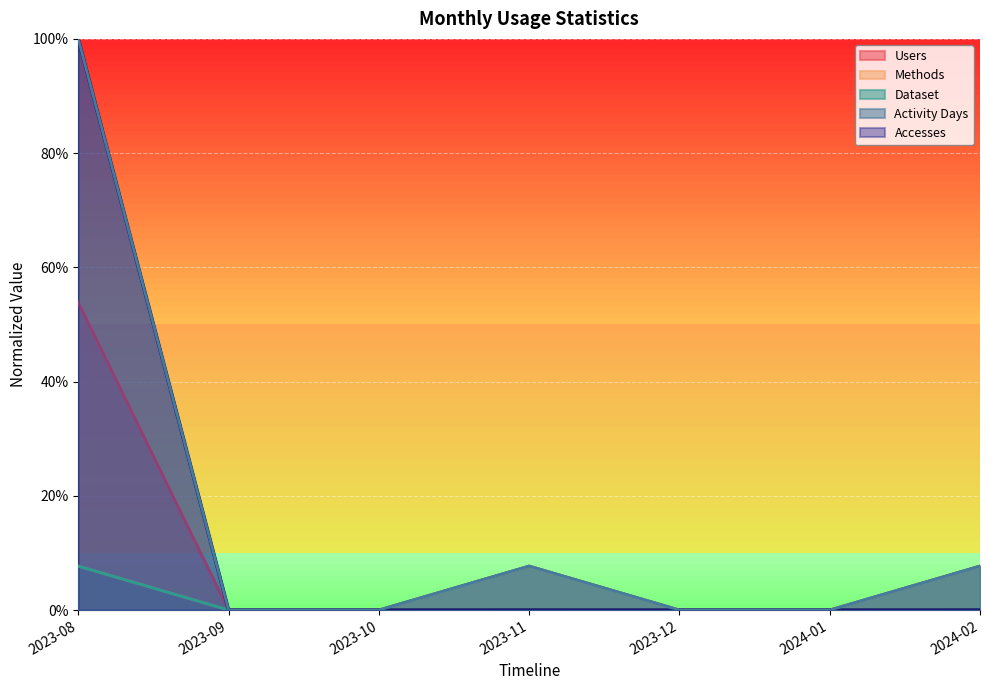

True or false: Users and Dataset intersect in this chart.

False